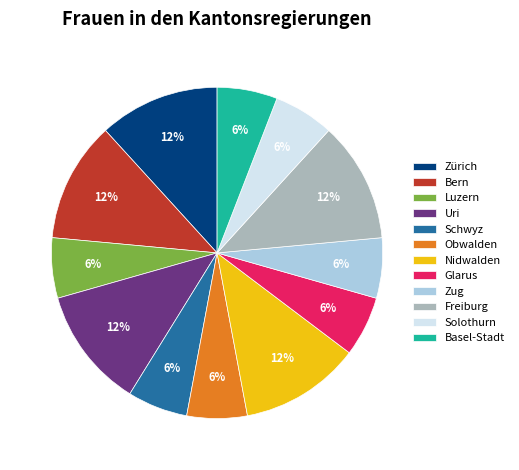

Does Zürich account for over 50% of the chart?

No